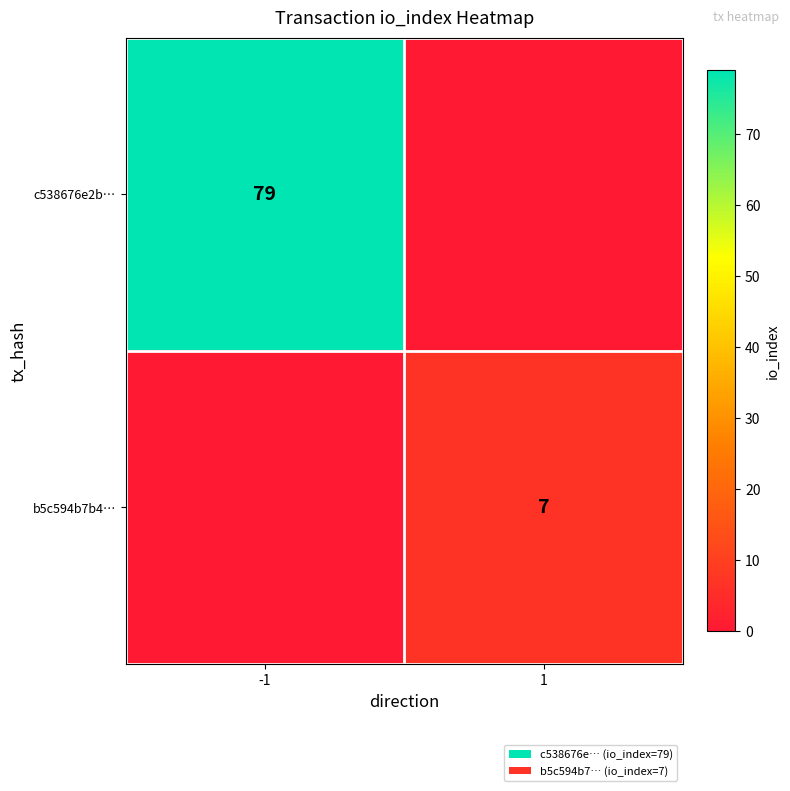

Is the value of c538676e2b… at -1 greater than the value of b5c594b7b4… at 1?

Yes